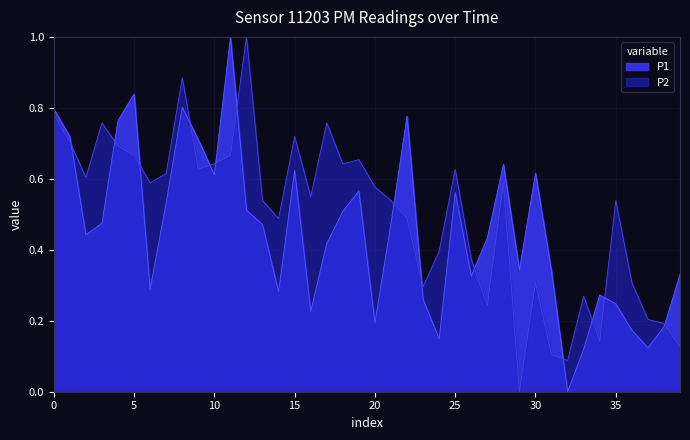

Rank the series by their average value, from lowest to highest.

P1, P2